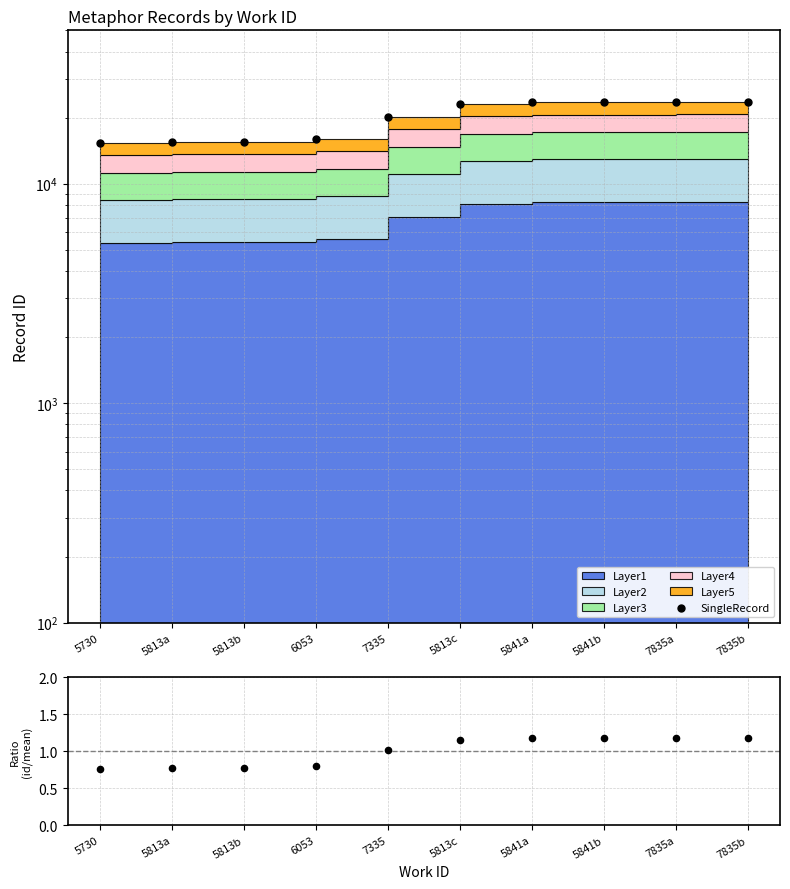

Which series has the largest Y range (max minus min)?

SingleRecord